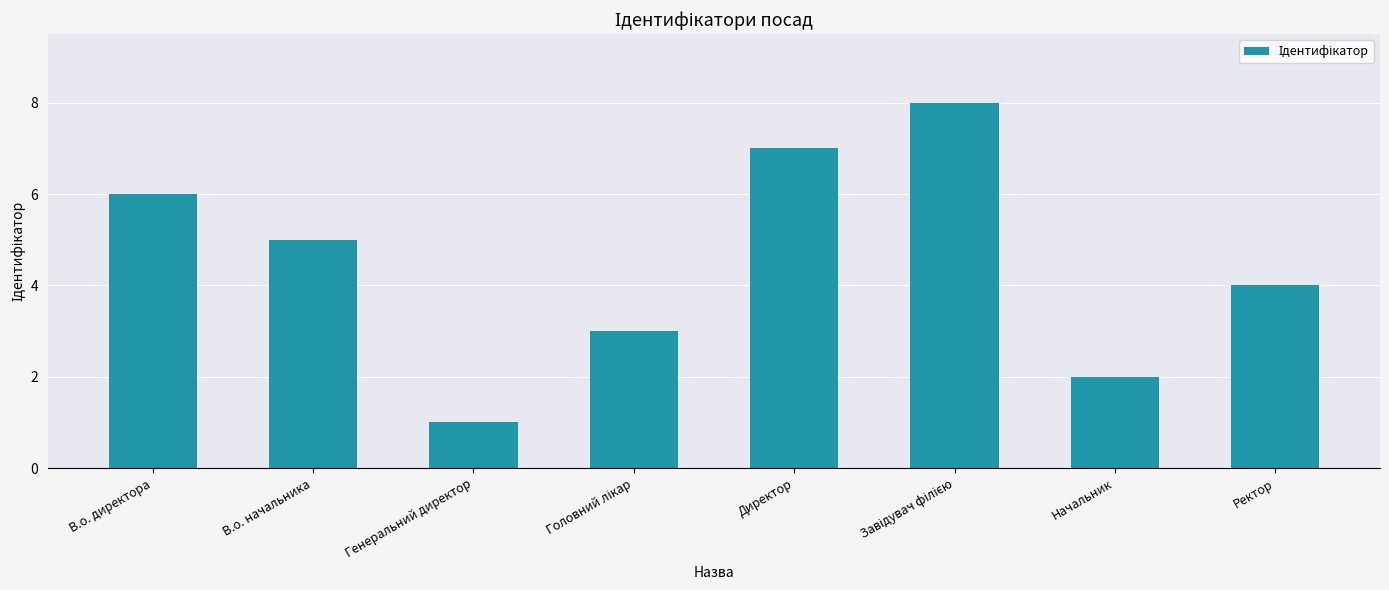

Approximately how many times larger is the value at Генеральний директор compared to Начальник?

0.5